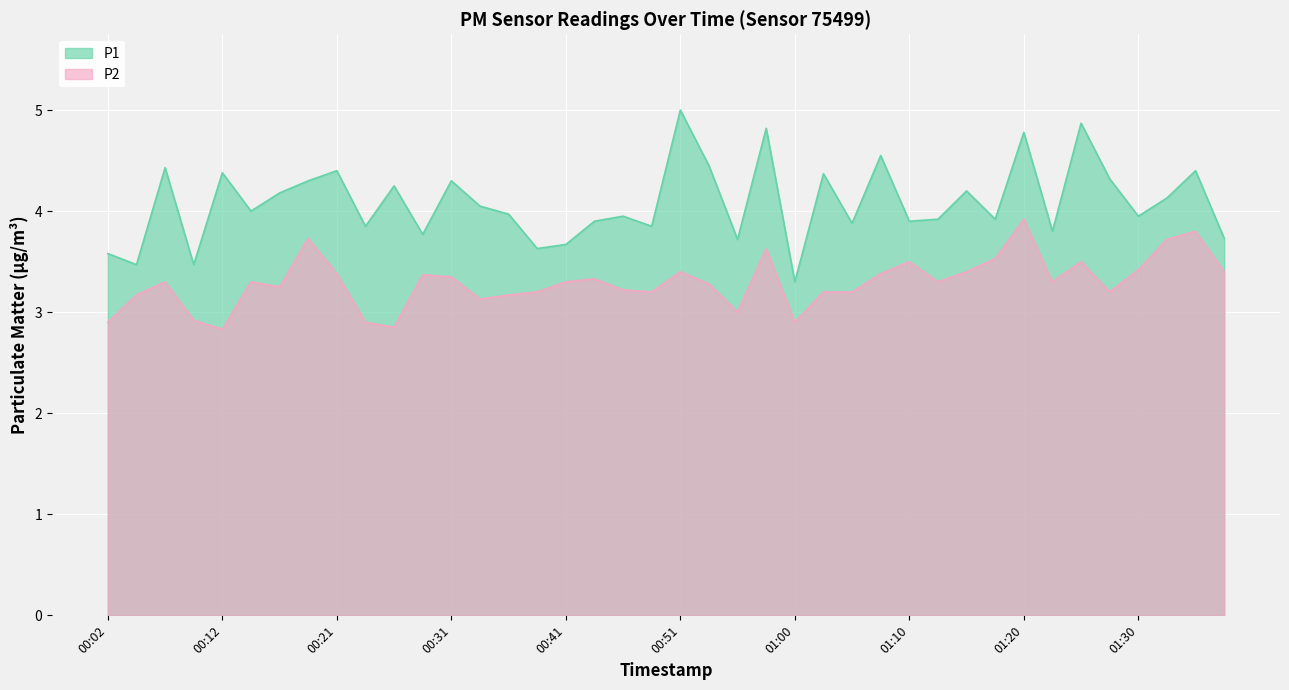

Rank the series by their average value, from highest to lowest.

P1, P2